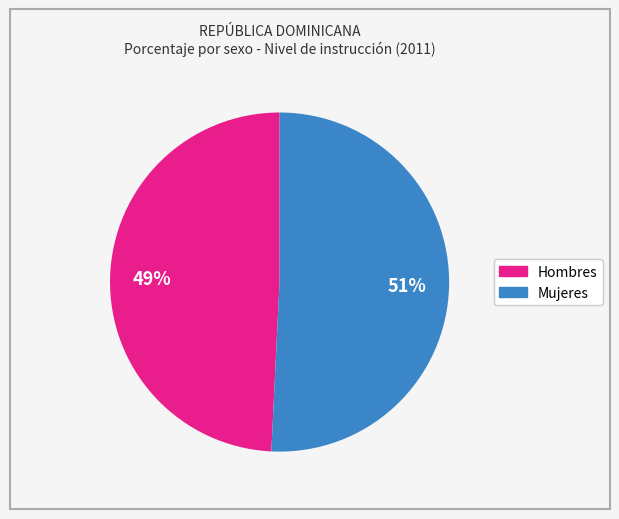

To the nearest percent, what is the average slice percentage?

50%